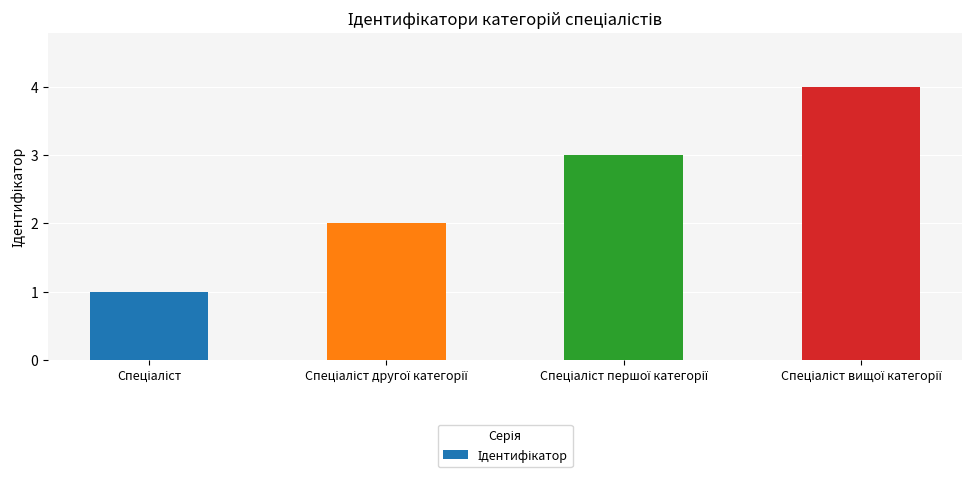

How many categories are shown in the chart?

4